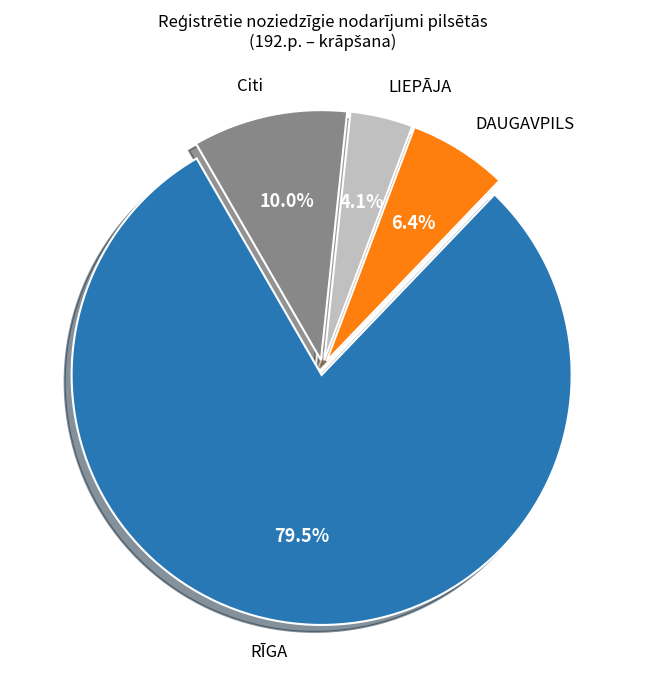

Do Citi and LIEPĀJA together represent more than half of the pie?

No